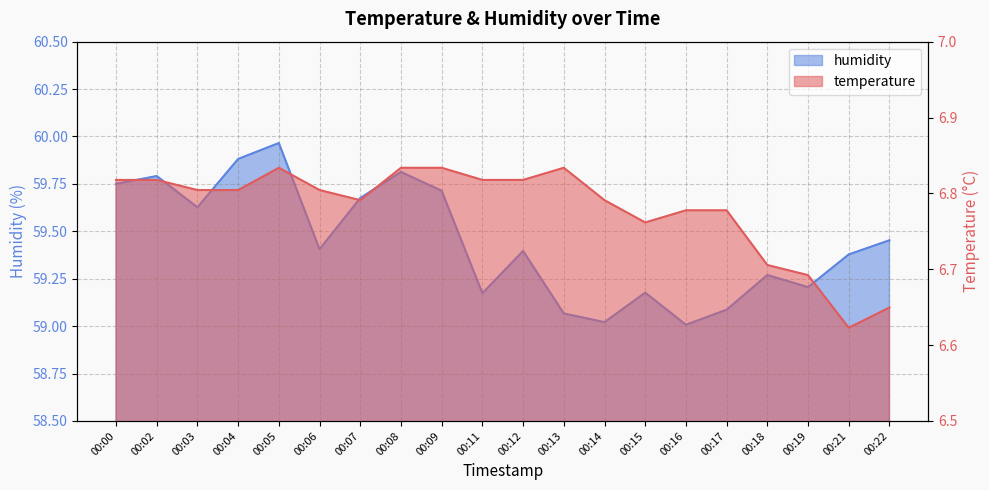

True or false: humidity has a value of 59.2 at 00:15.

True